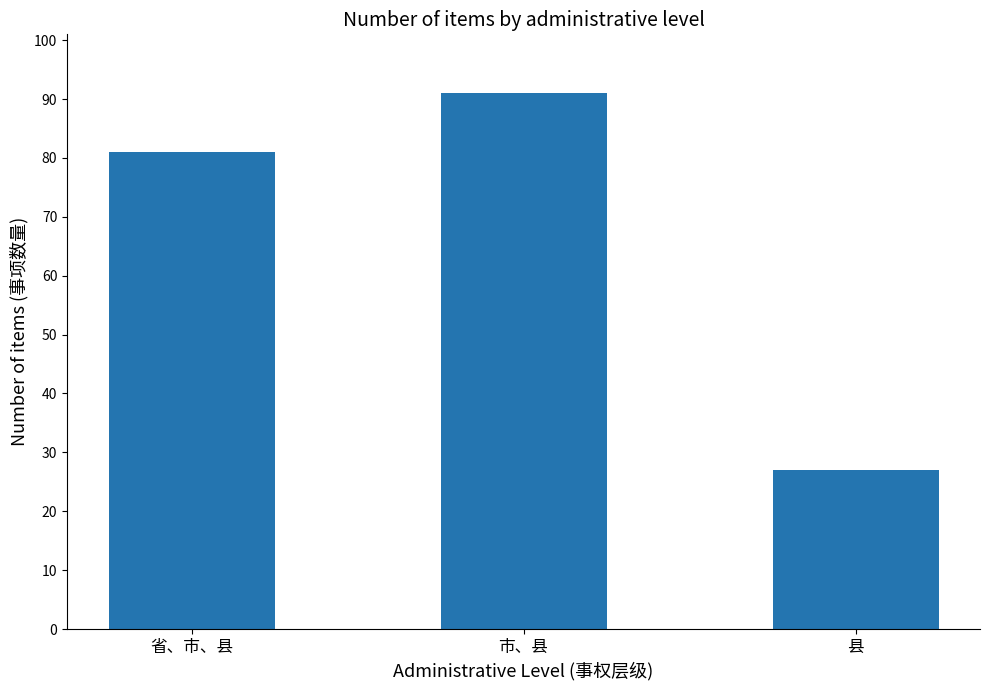

What is the difference between the maximum and minimum values?

64